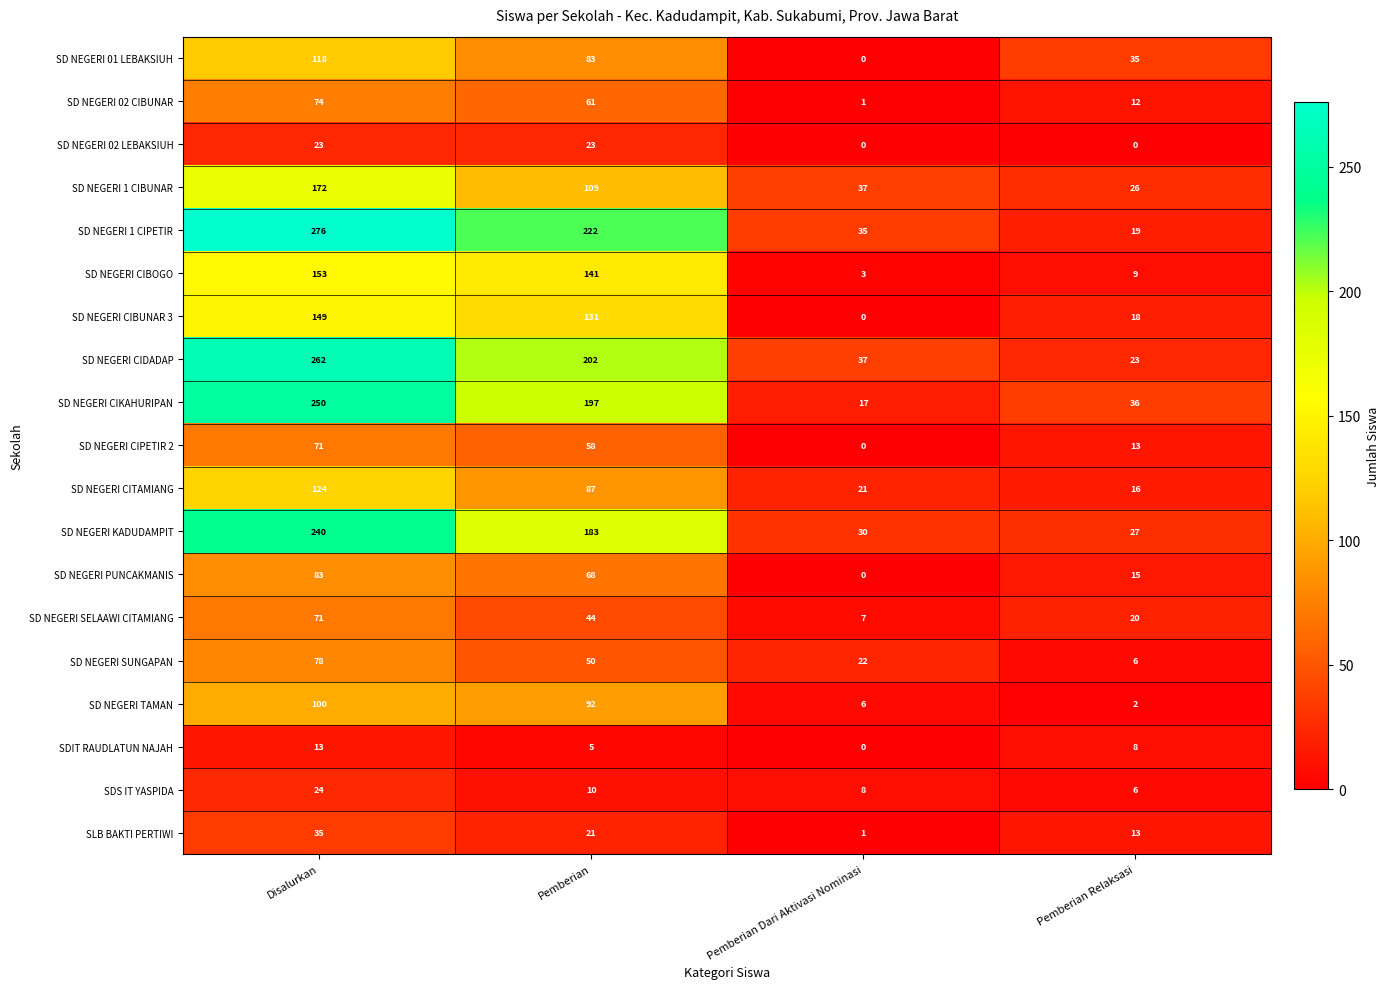

Is it true that SD NEGERI CIPETIR 2 equals 0 at Pemberian Dari Aktivasi Nominasi?

True